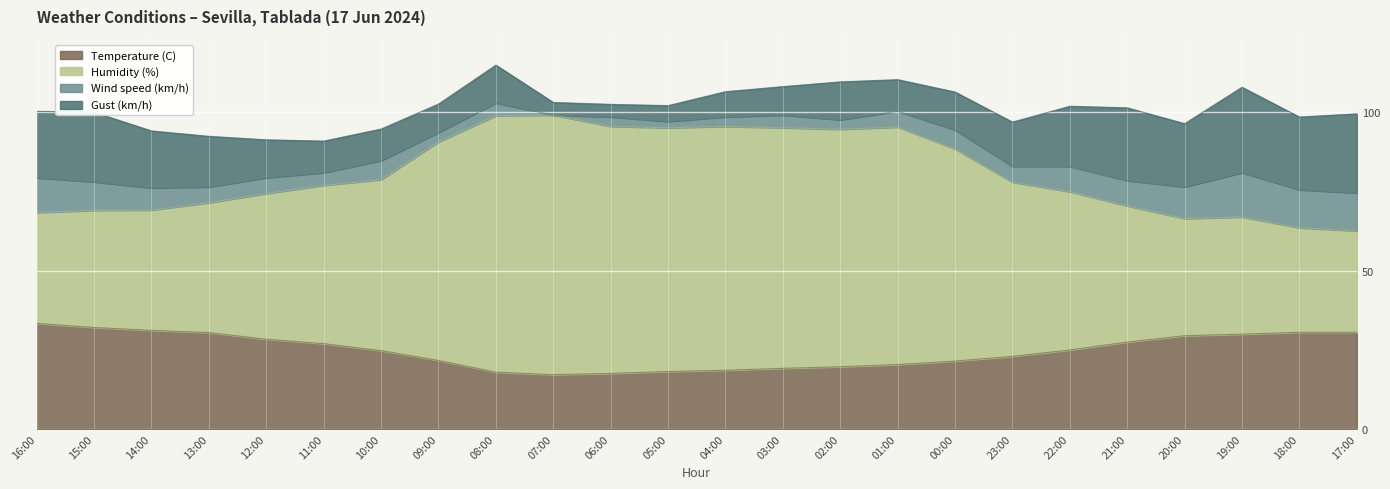

What is the minimum value for Temperature (C)?

17.1